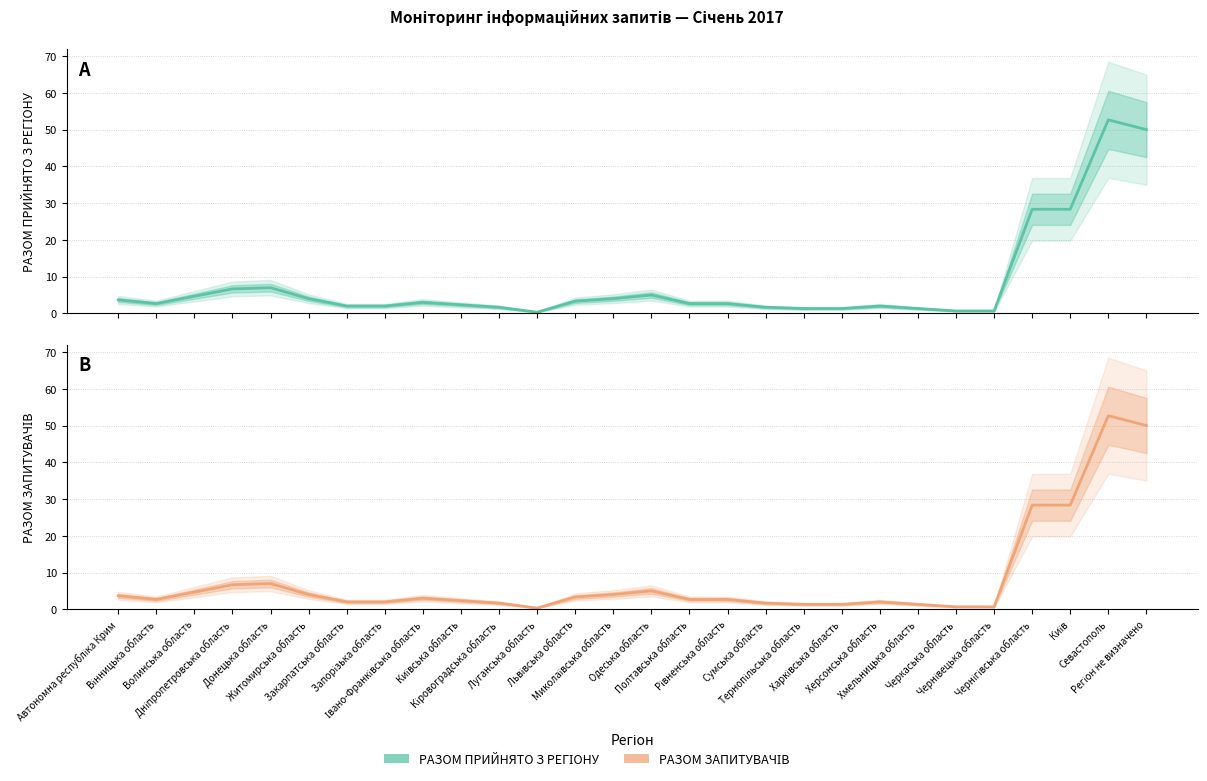

How many values in the РАЗОМ ПРИЙНЯТО З РЕГІОНУ series are below 2?

8